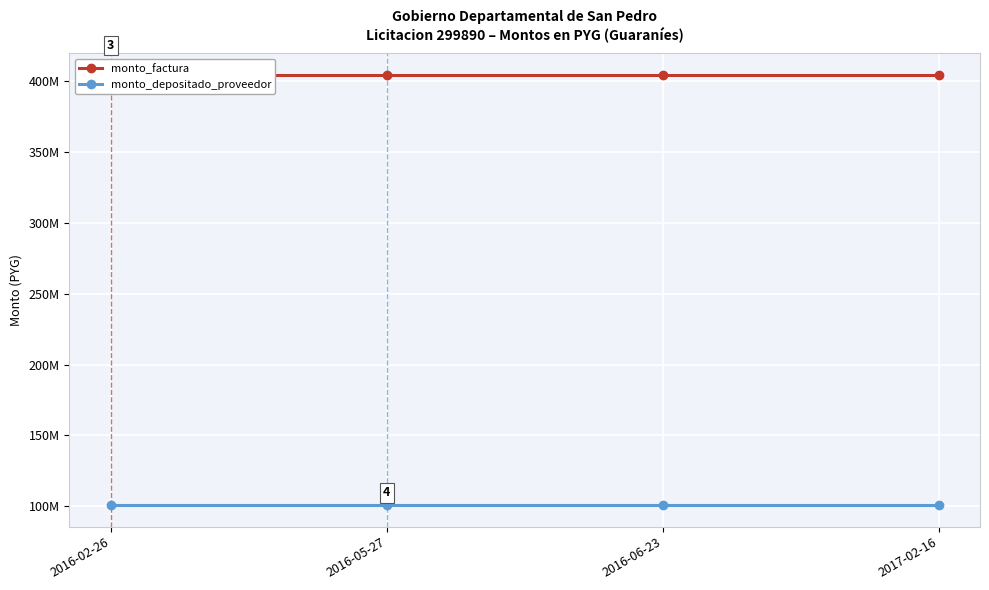

List the series in order of their peak value, highest first.

monto_factura, monto_depositado_proveedor